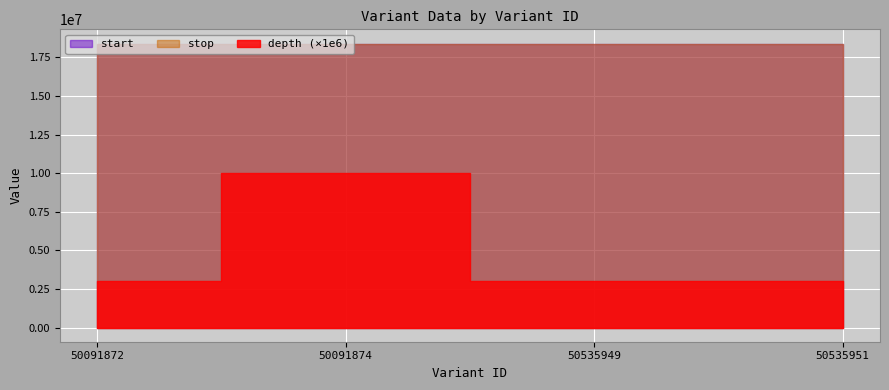

Between 50091874 and 50535951, which is larger?

50091874